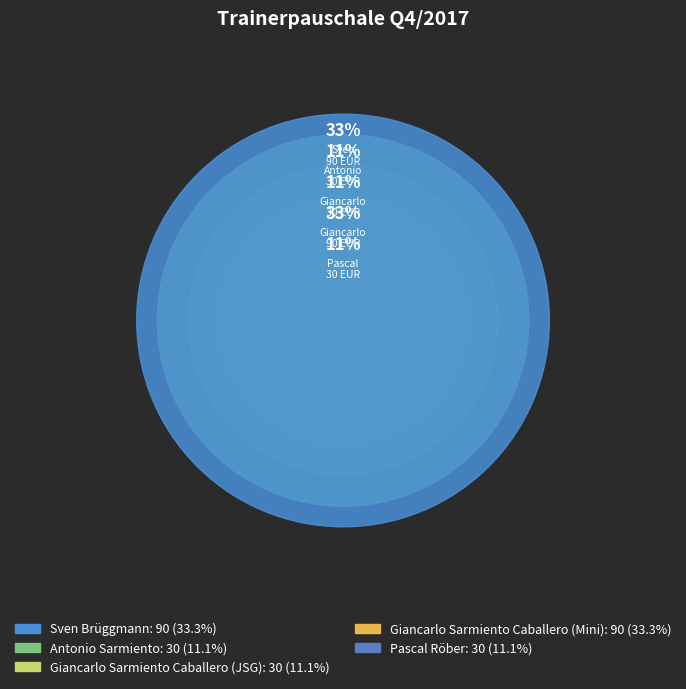

Does any single category account for the majority?

No